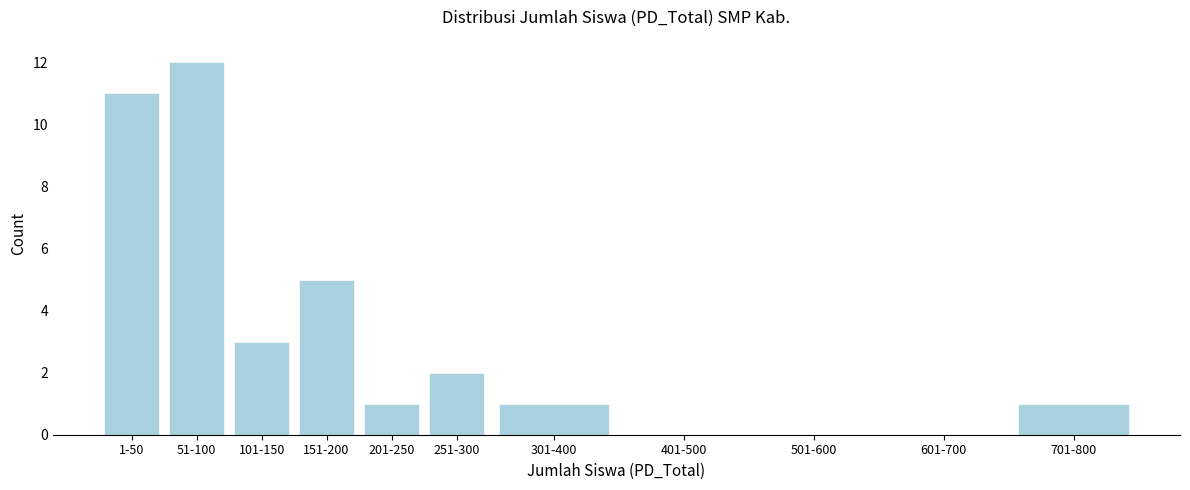

Reading left to right, transcribe all the data shown in this chart.

1-50=11	51-100=12	101-150=3	151-200=5	201-250=1	251-300=2	301-400=1	401-500=0	501-600=0	601-700=0	701-800=1